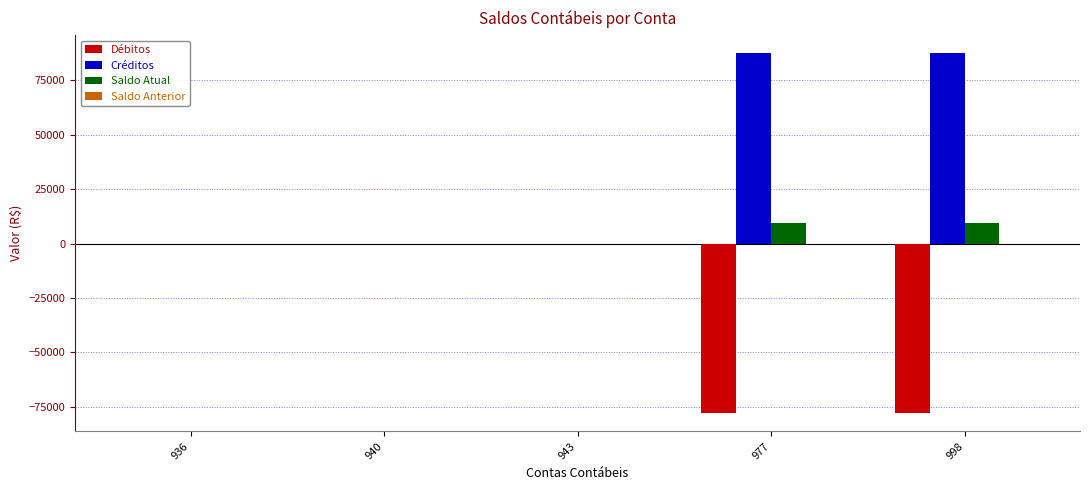

What is the maximum value for Créditos?

87519.1